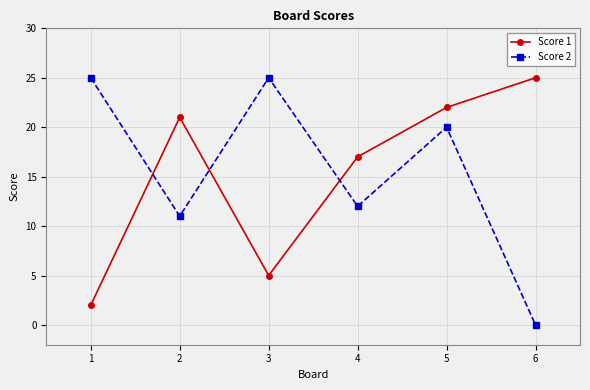

What is the difference between the Score 1 values at 3 and 1?

3